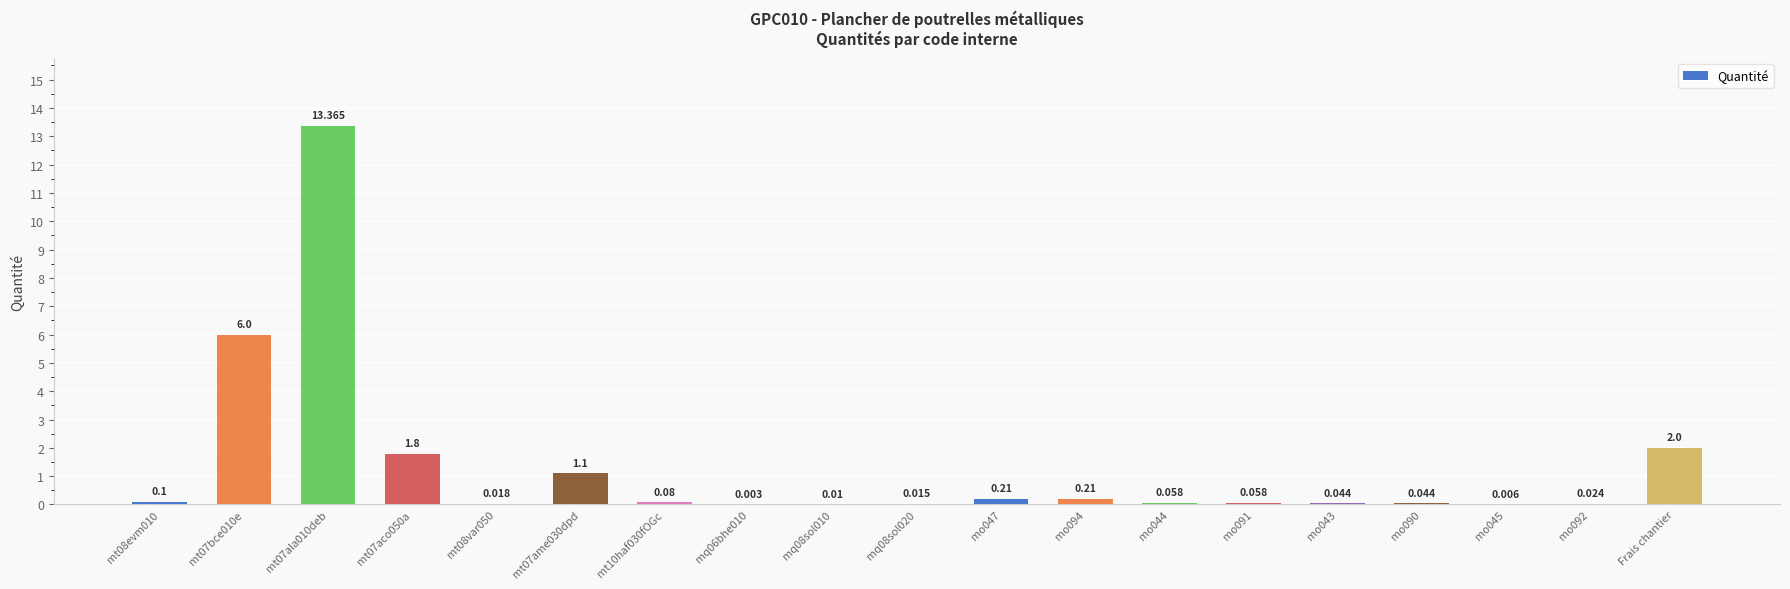

What position from the left is mq06bhe010?

8